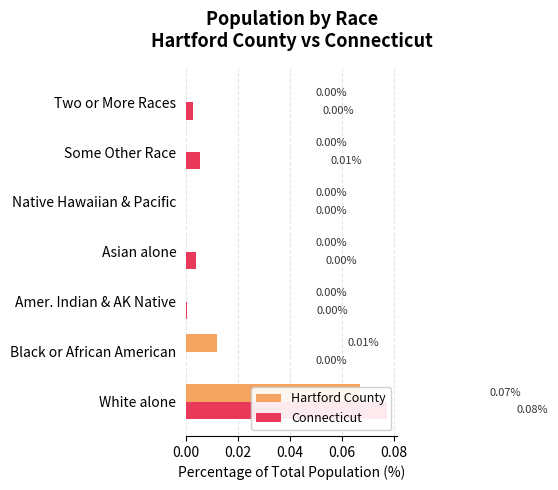

The Hartford County series shows 0.0 at White alone. True or false?

False